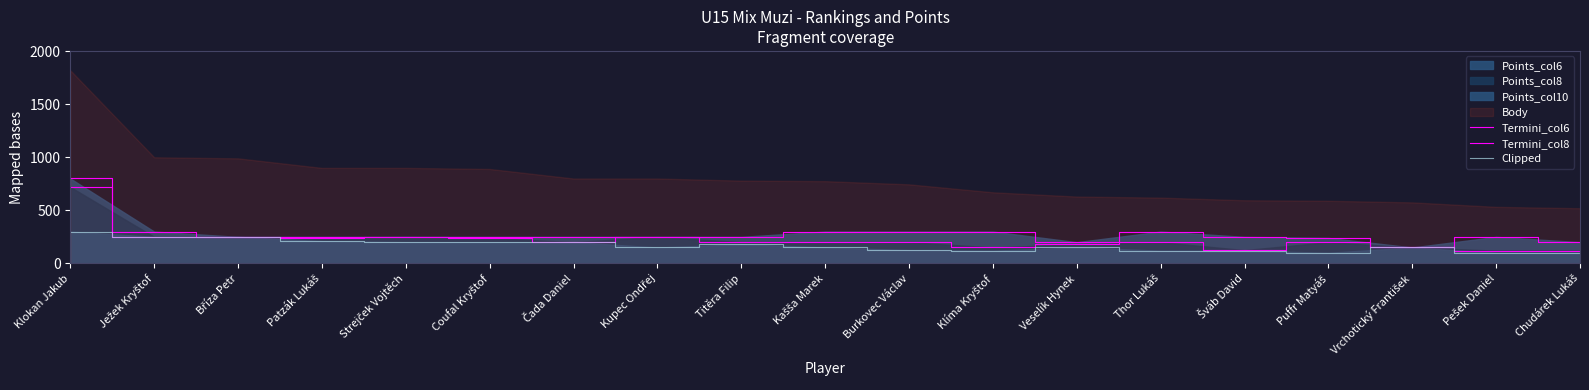

What is the average value of the Termini_col6 series?

281